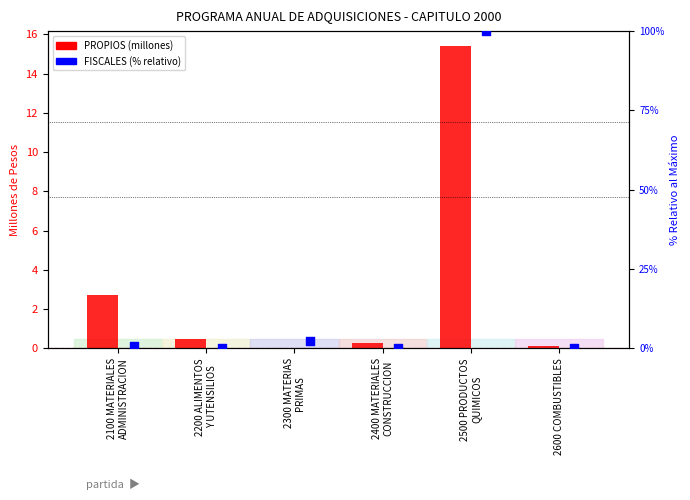

What are all the series names shown in the legend?

PROPIOS, FISCALES (% relativo)